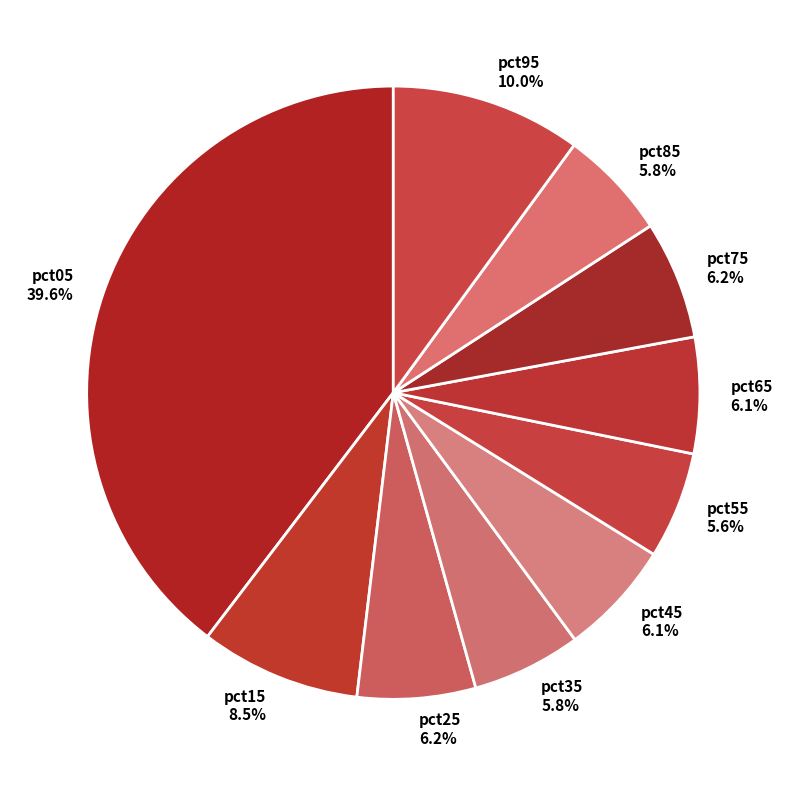

Does pct85 represent more than half of the total?

No